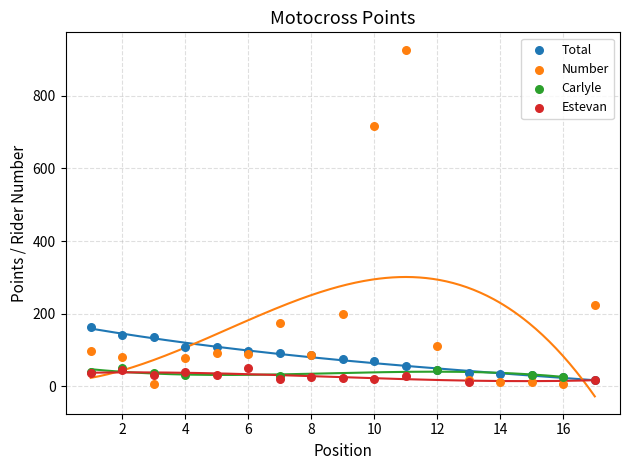

Which series contains the highest Y value?

Number